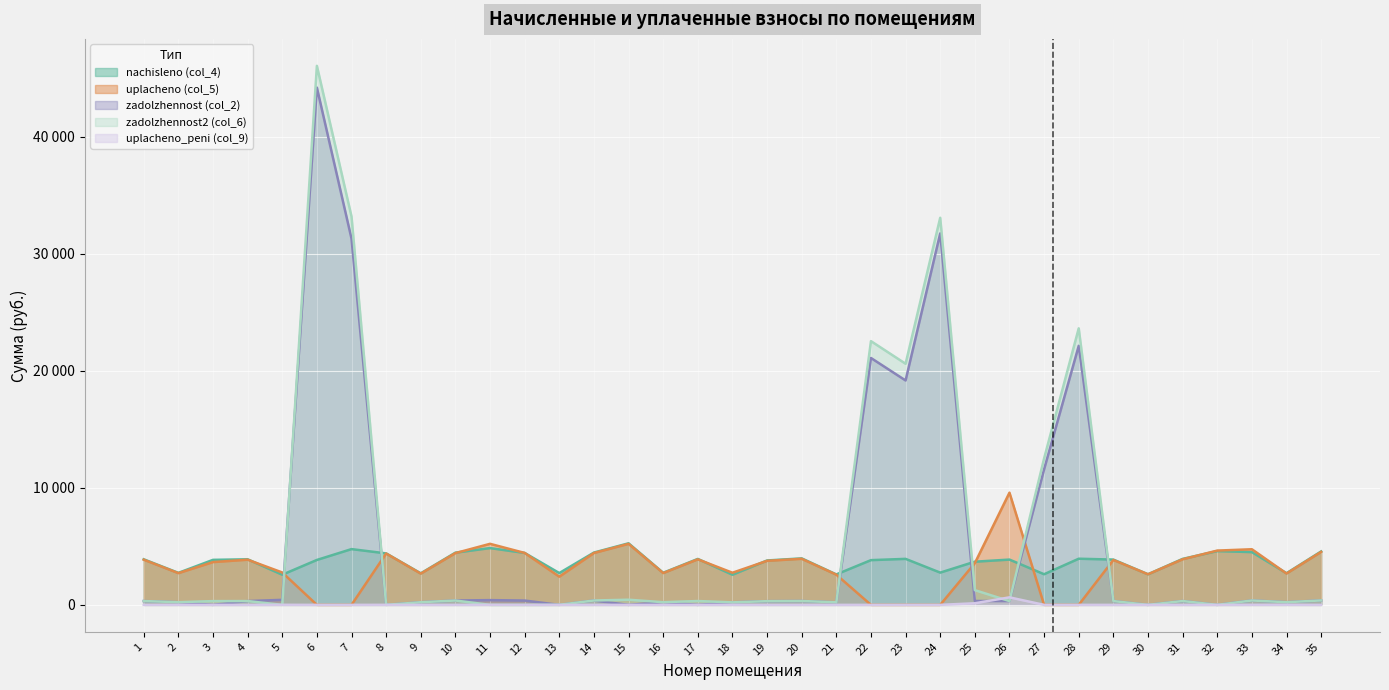

How many lines are shown in the chart?

5